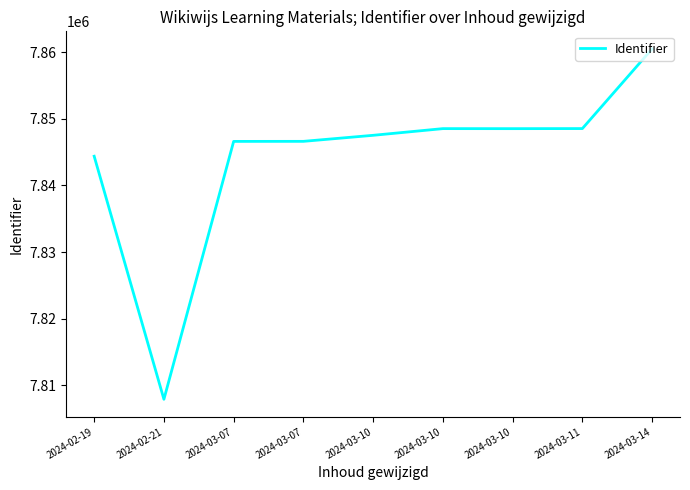

At which category does the chart reach its peak across all series?

2024-03-14